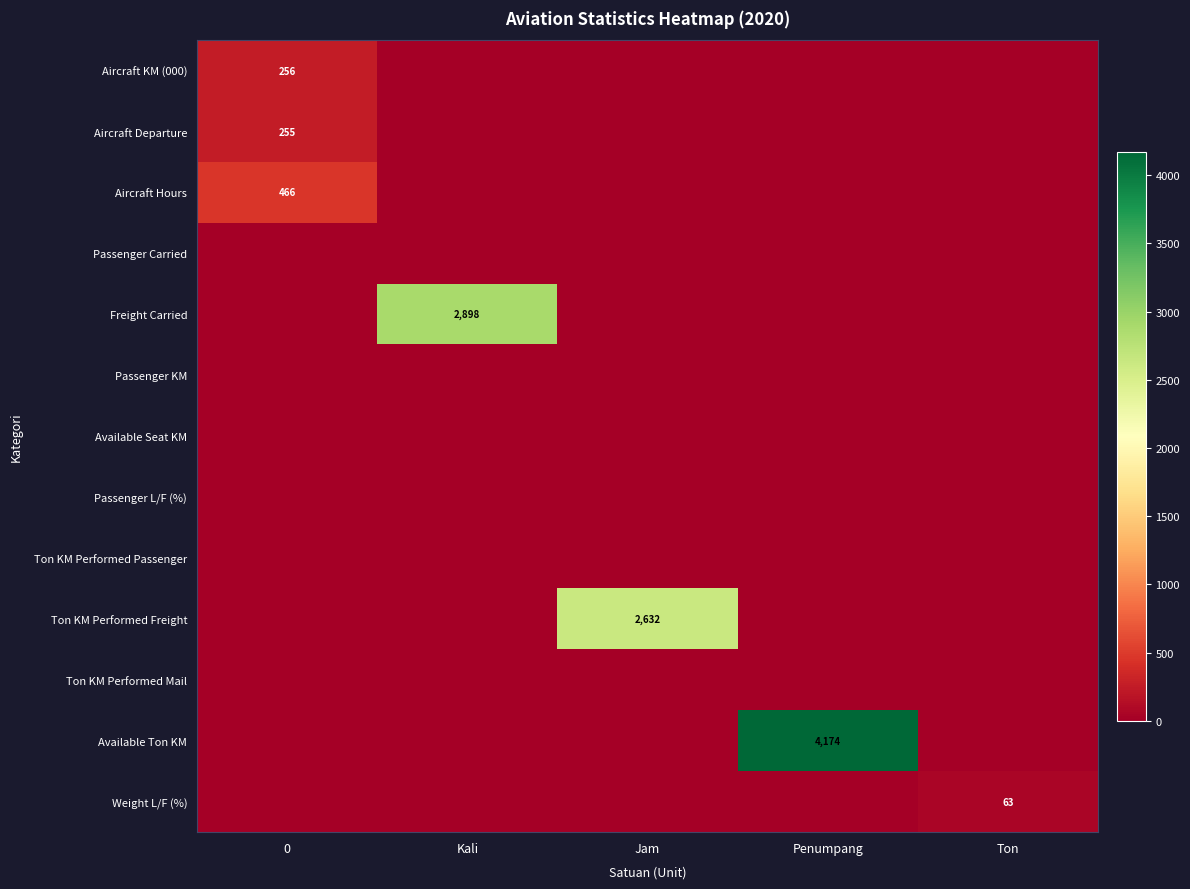

Is it true that Weight L/F (%) equals 87 at Ton?

False